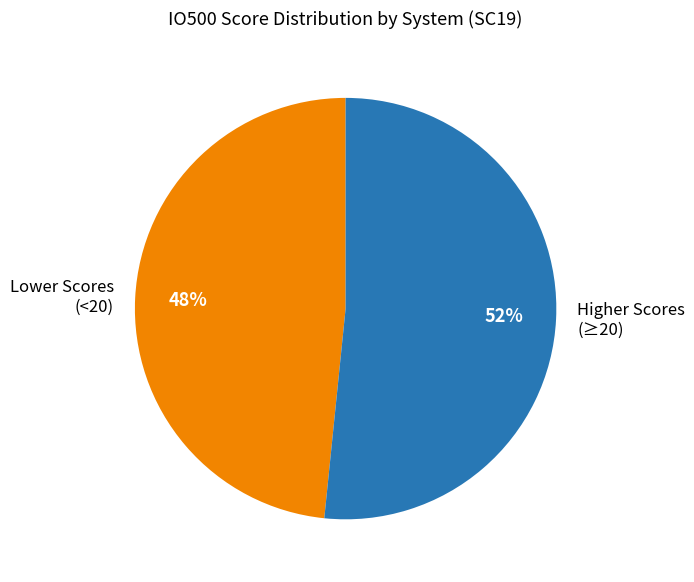

Does any single category account for the majority?

Yes